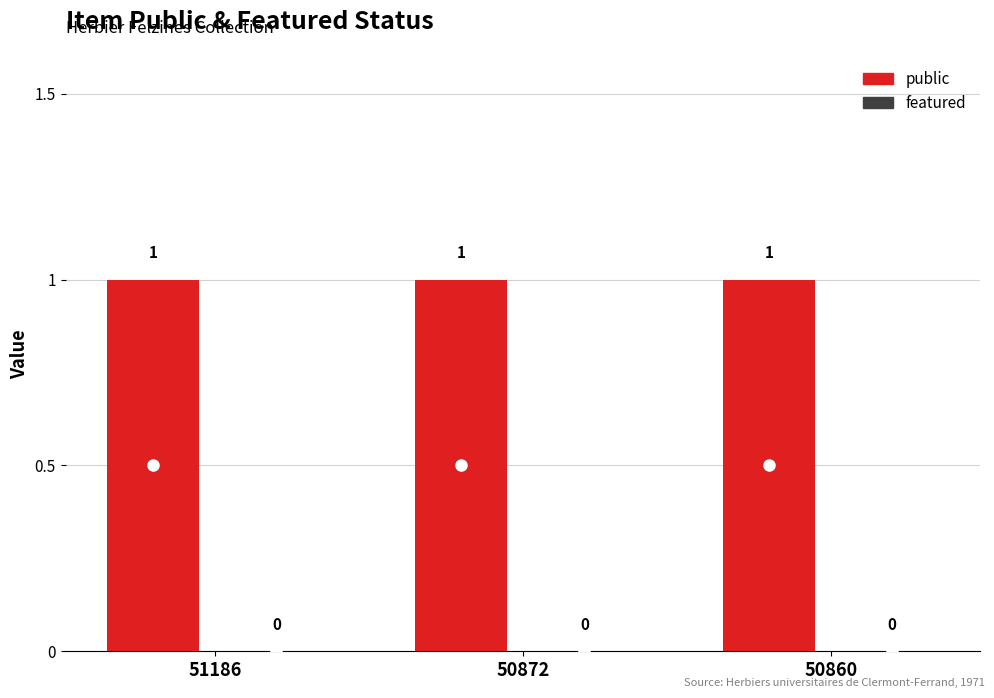

Which series changed the most between 51186 and 50860?

public